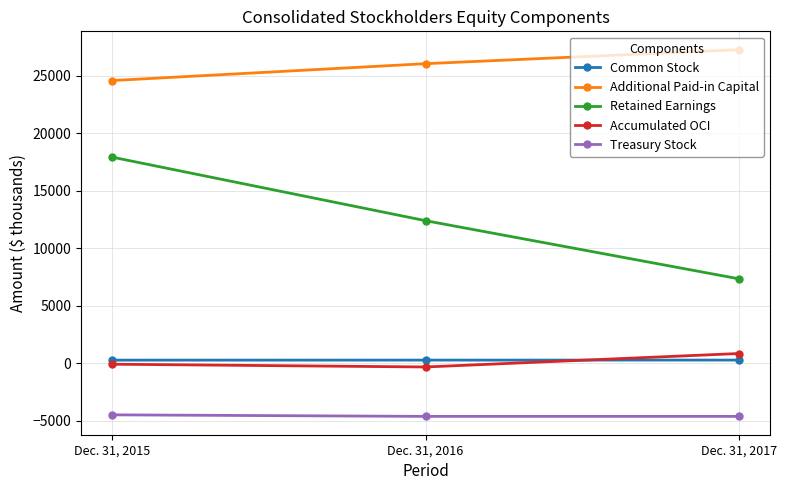

At which label is Accumulated OCI closest to 261?

Dec. 31, 2015